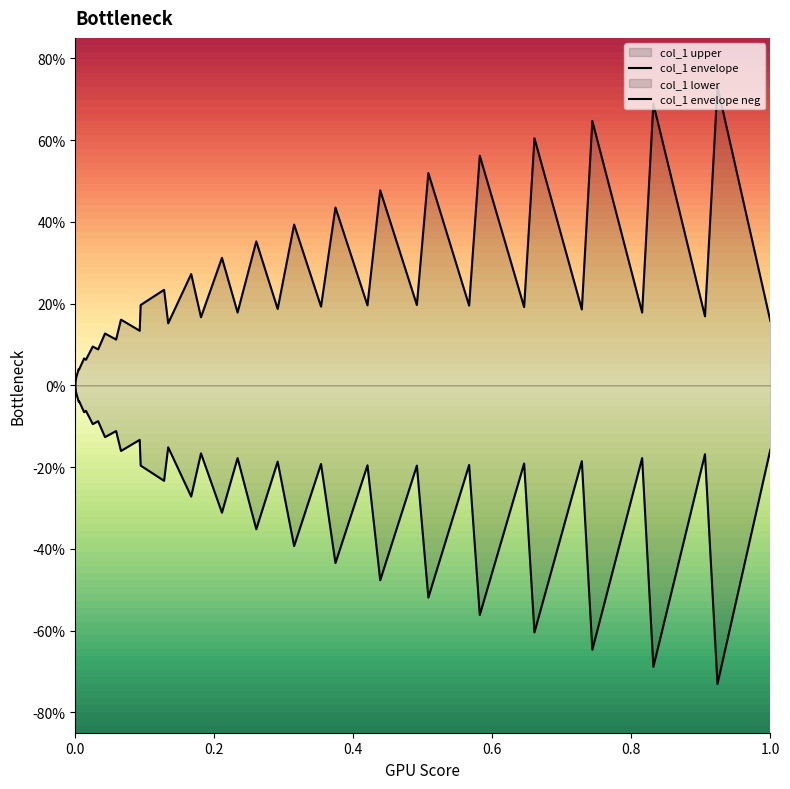

How many interior local peaks does the col_1 envelope neg series have?

18